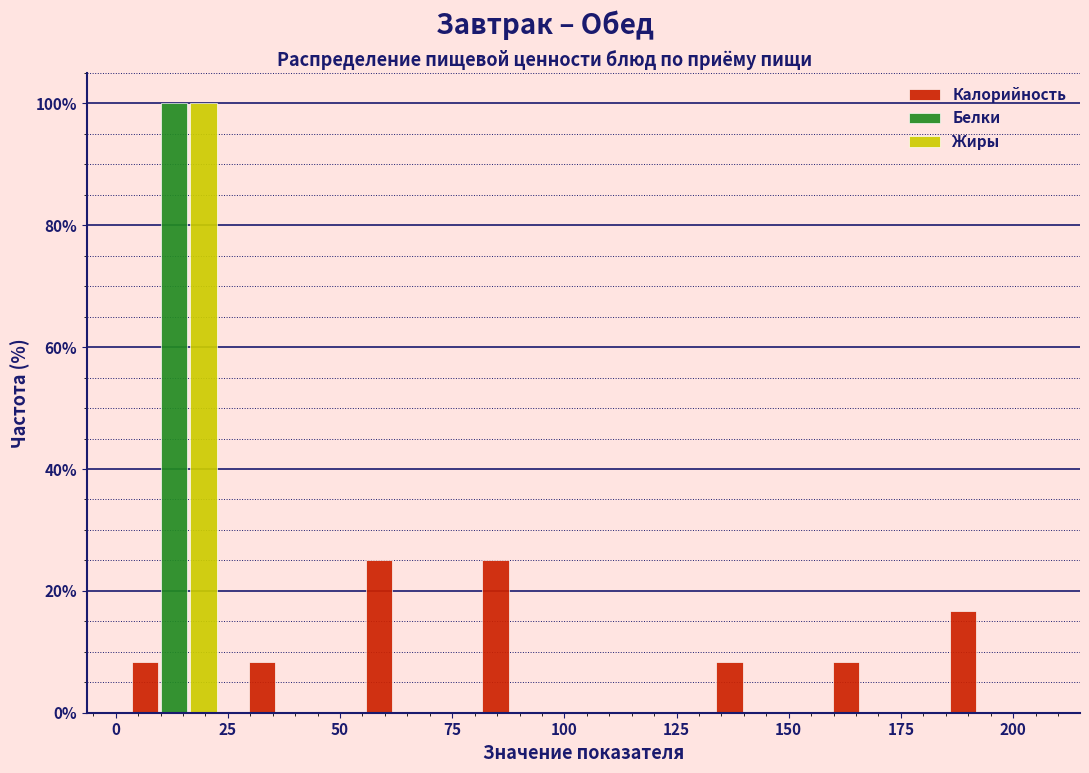

What is the height of the Жиры bar covering 0 to 25 on the x-axis? Neither the bar edges nor the heights are printed on the chart, so give them approximately, as read against the axes.

100